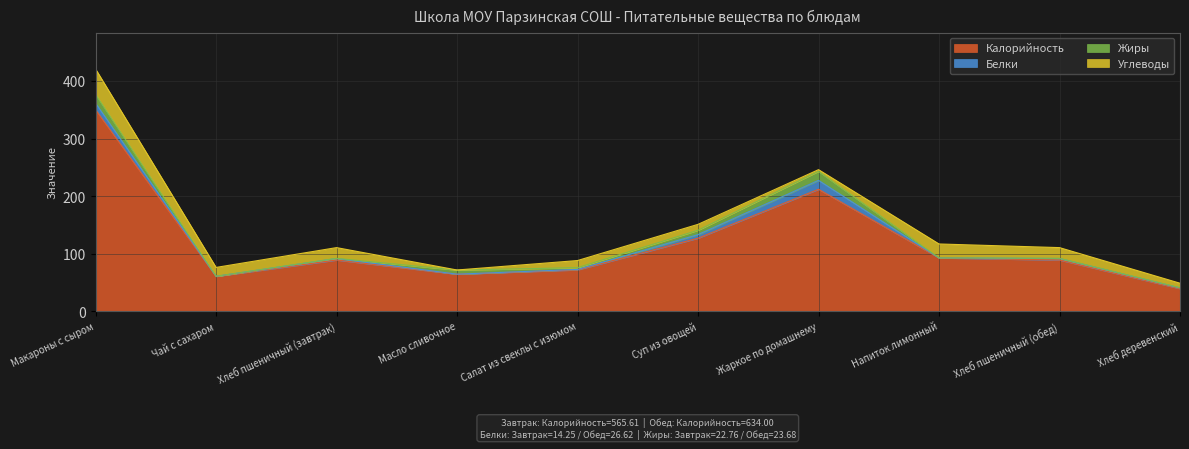

Where is the first local minimum for Жиры?

Чай с сахаром